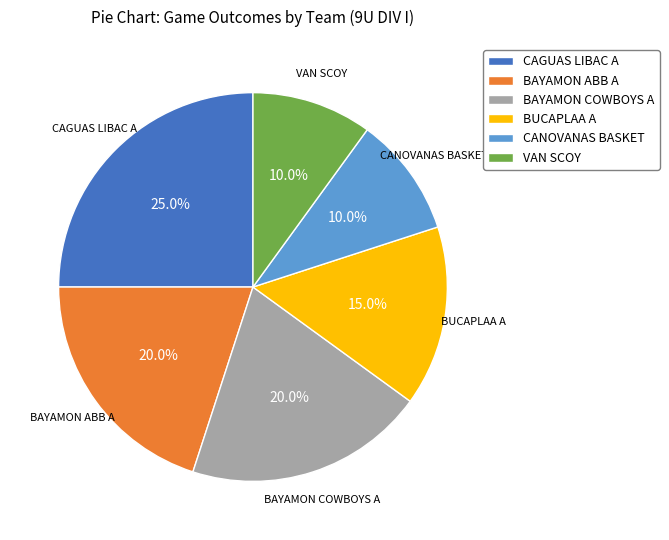

Which category has the biggest portion of the pie?

CAGUAS LIBAC A